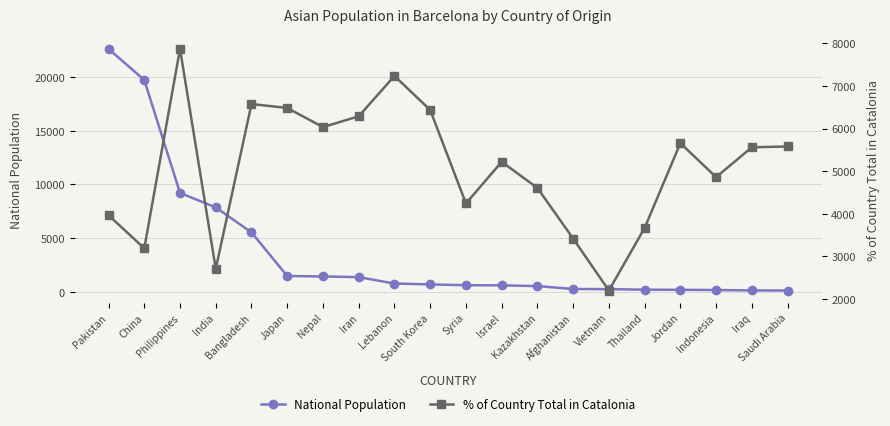

Between which two adjacent categories do % of Country Total in Catalonia and National Population first intersect?

India and Bangladesh